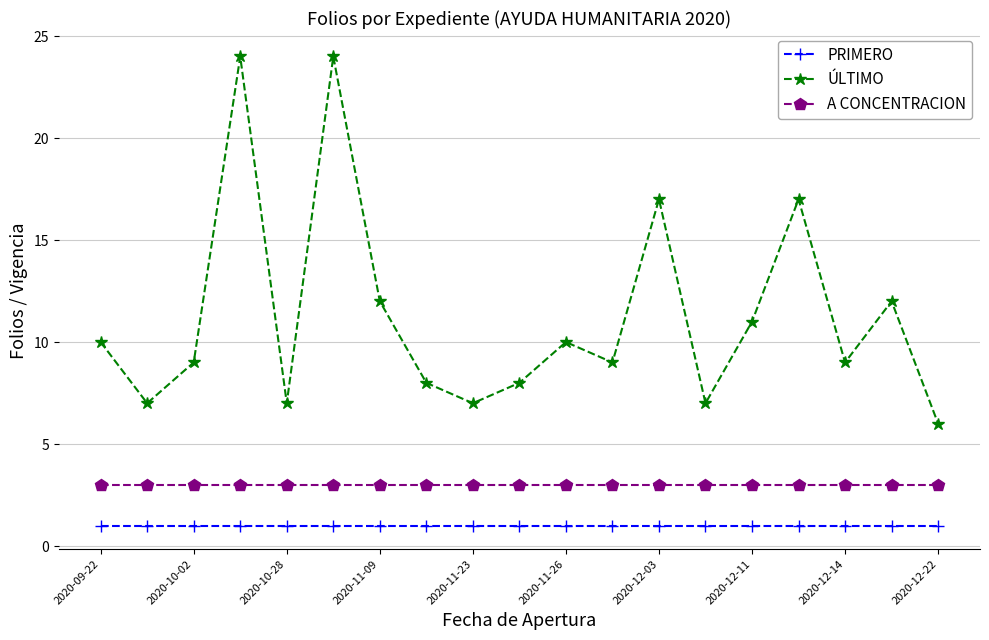

What is the maximum value for ÚLTIMO?

24